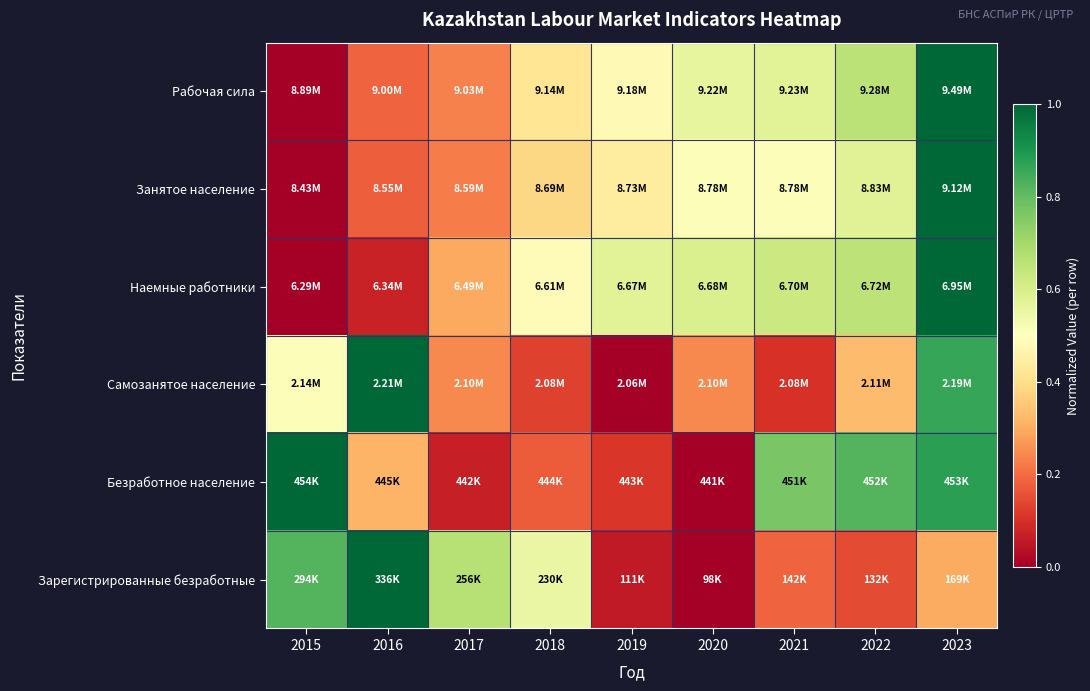

What is the difference between the highest and lowest values at 2022?

0.7